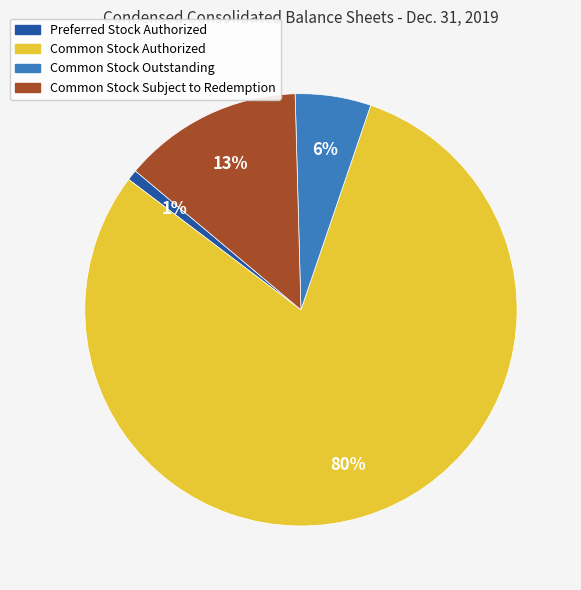

How many segments does this pie chart have?

4